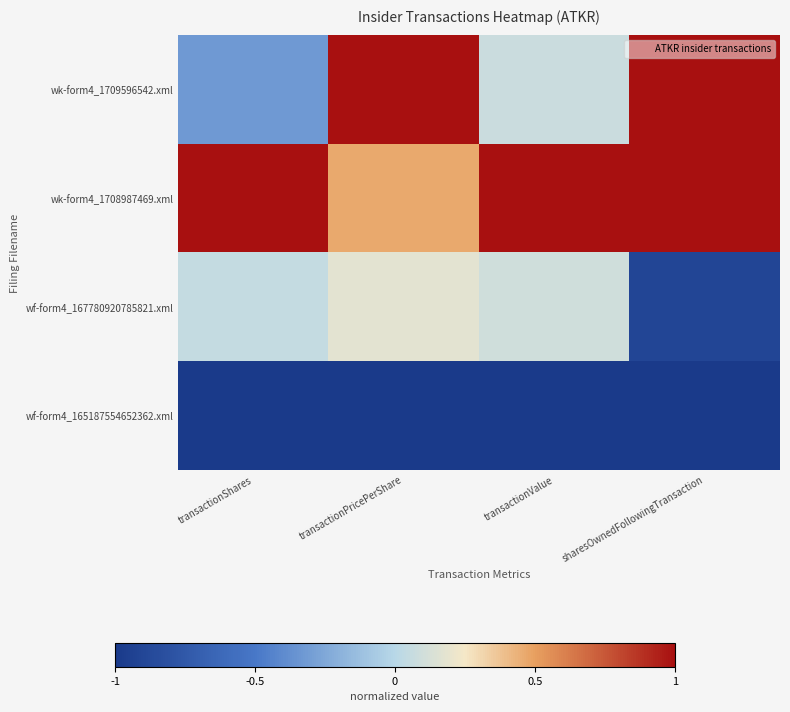

What is the greatest value displayed?

1.0